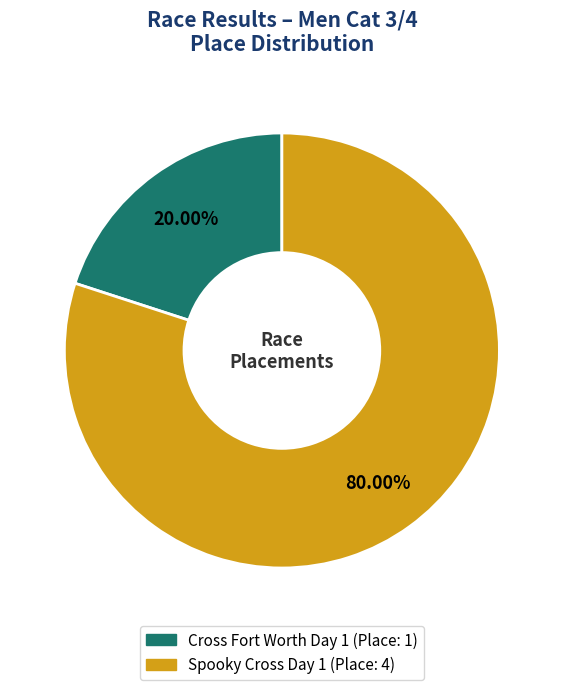

Rank the categories by value from highest to lowest.

Spooky Cross Day 1, Cross Fort Worth Day 1